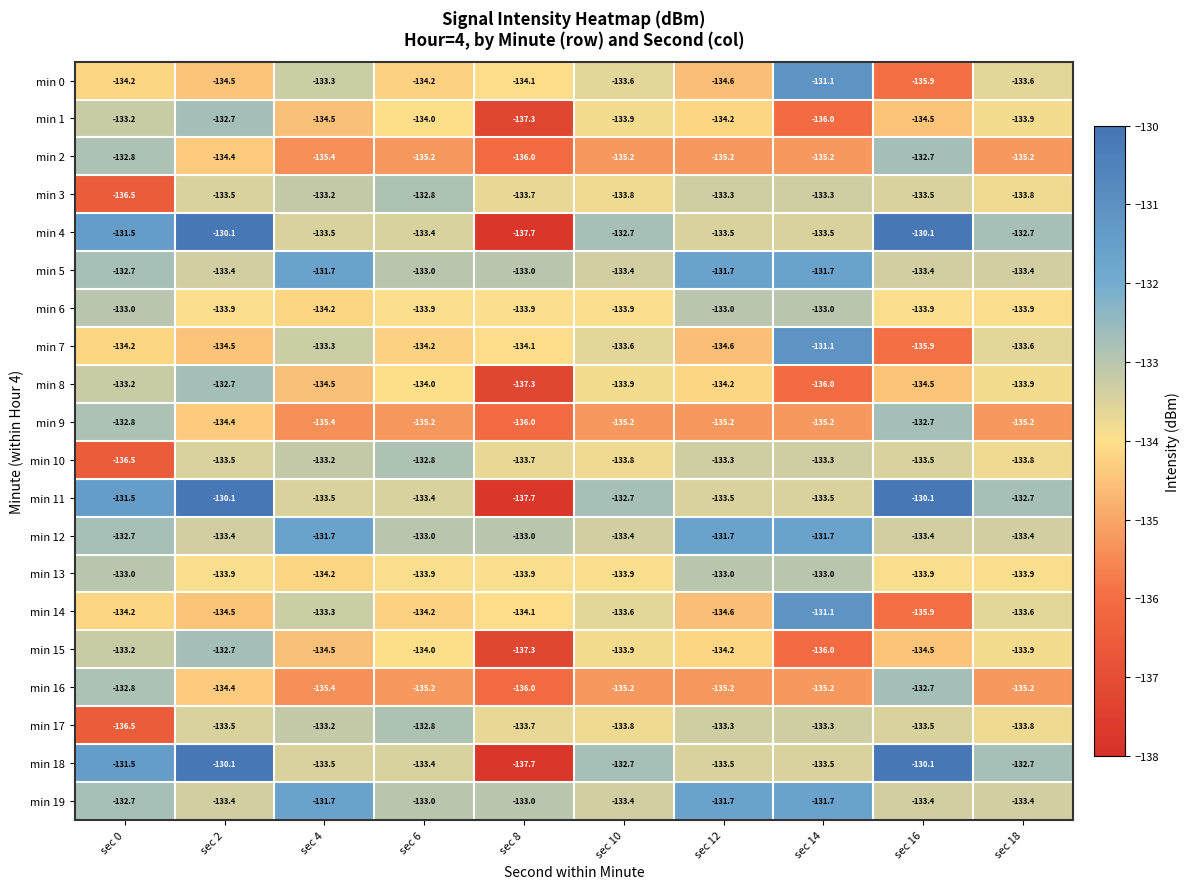

True or false: min 15 has a value of -48.4 at sec 14.

False